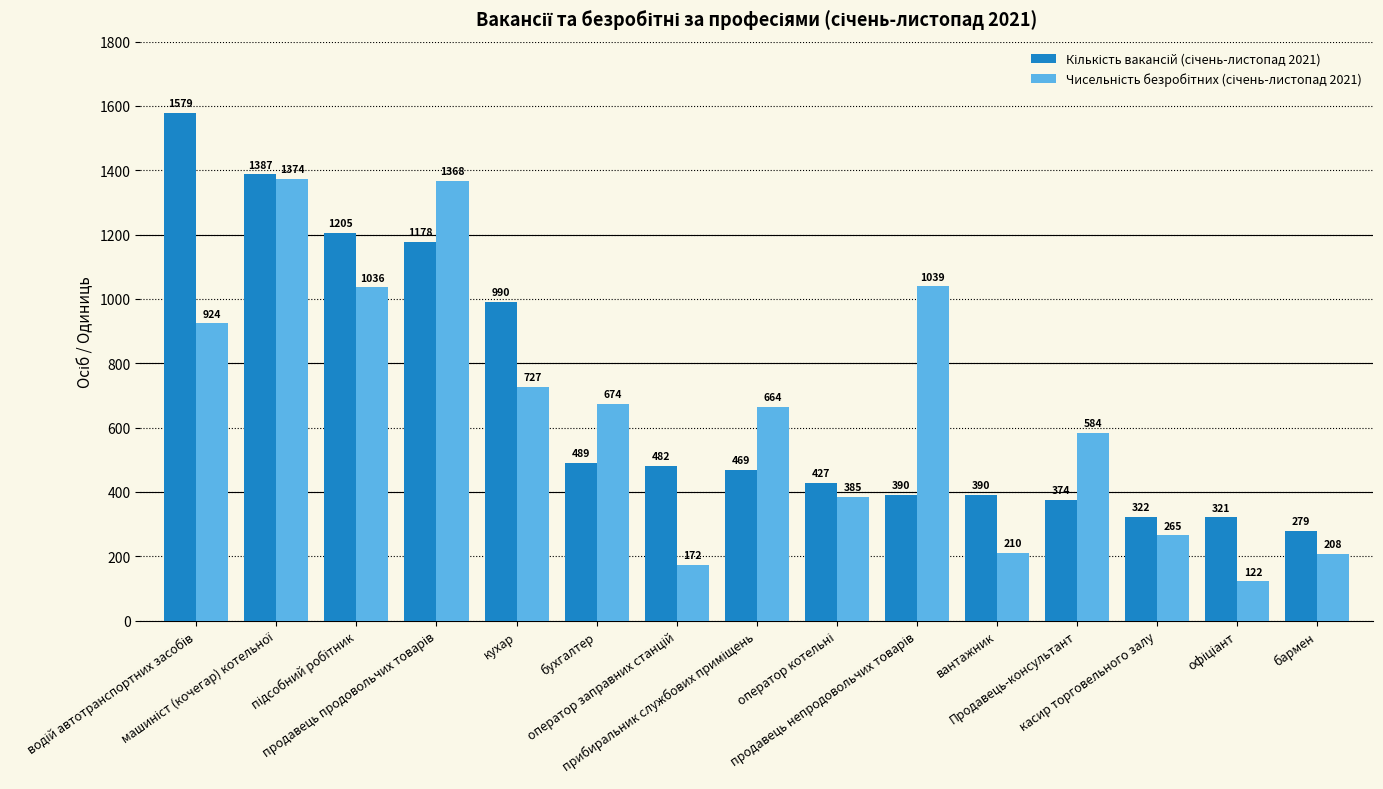

At how many categories does at least one series exceed 742?

6